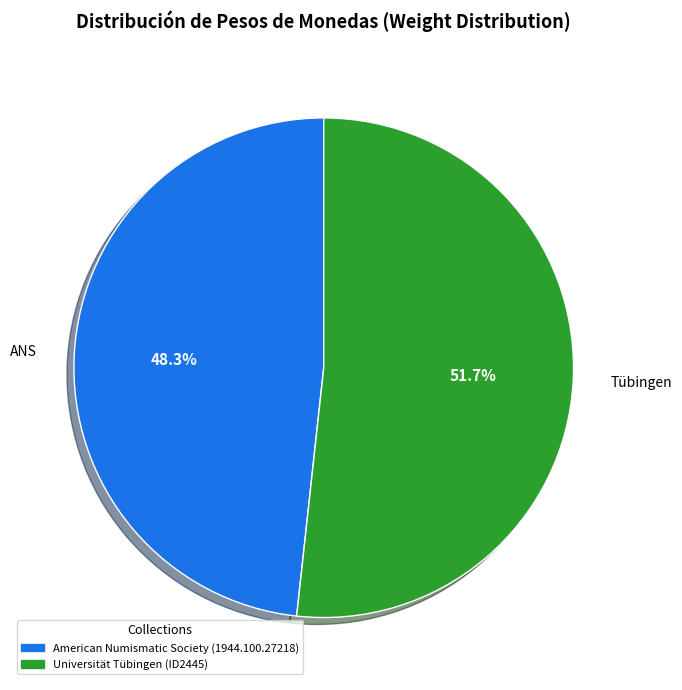

What is the largest slice in the pie chart?

Tübingen